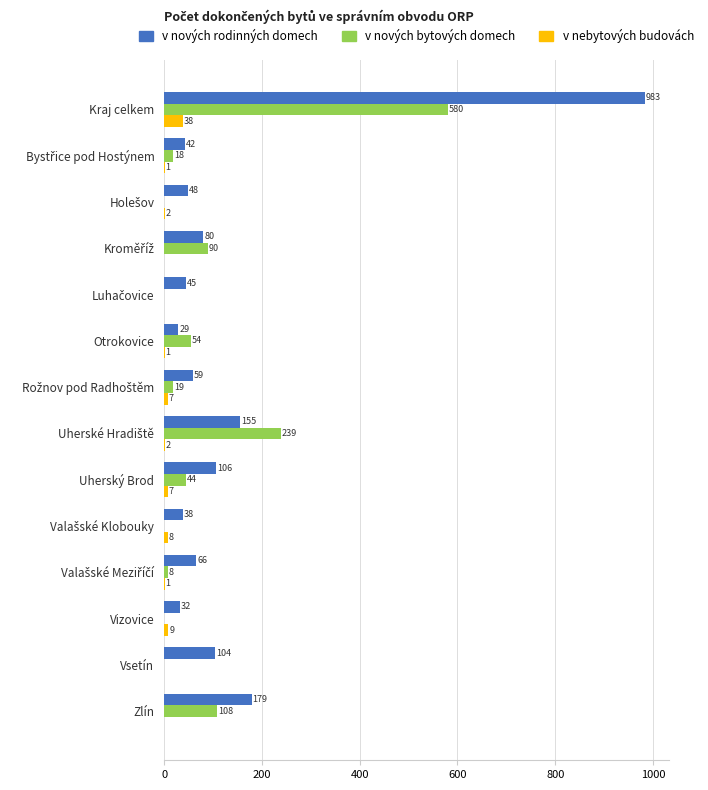

What is the highest value of the v nových bytových domech series?

580